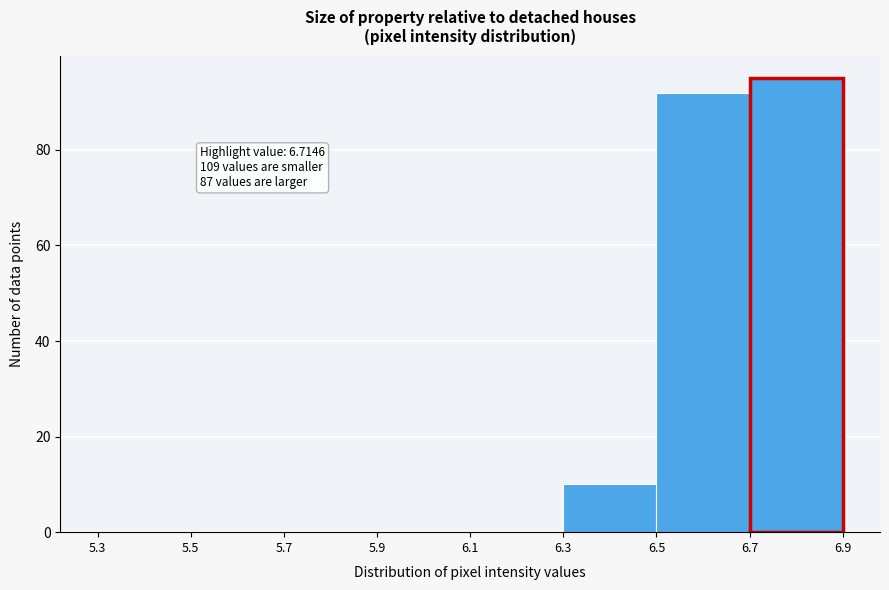

Over which range of the x-axis is the bar tallest?

6.7 to 6.9